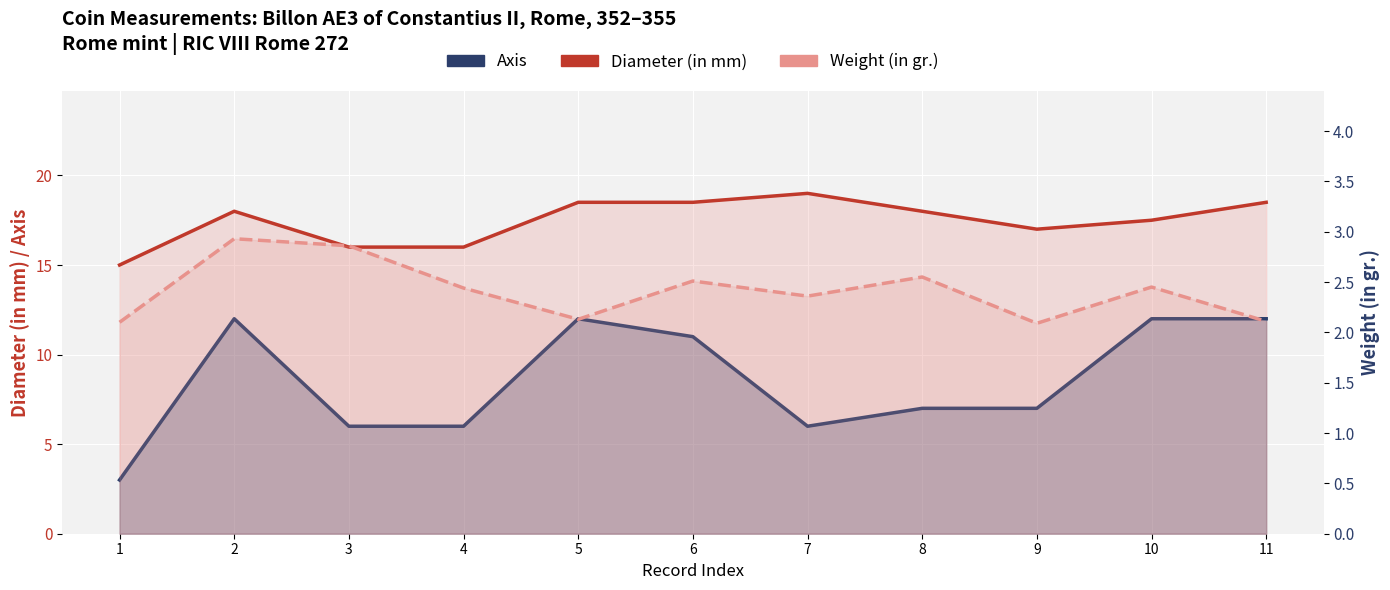

What is the sum of all Weight (in gr.) values?

26.5